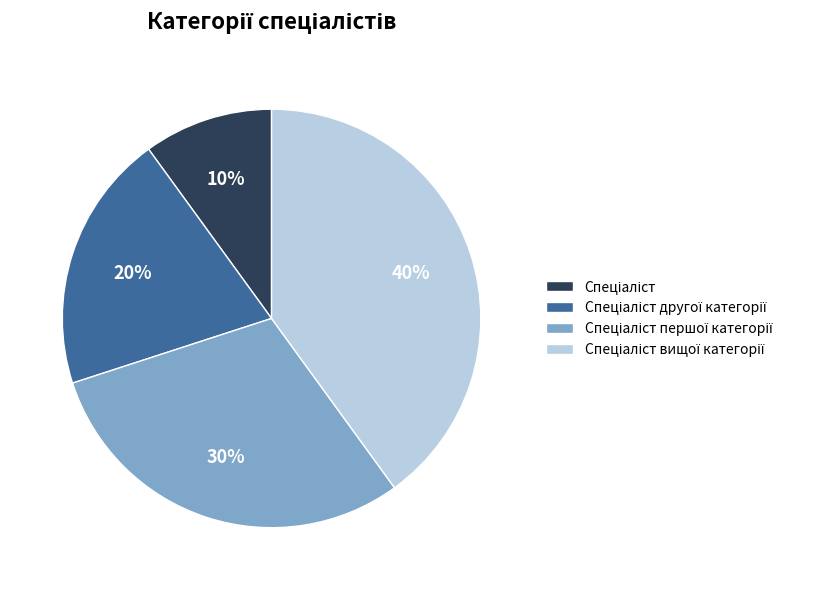

Is there any slice that represents more than half of the pie?

No